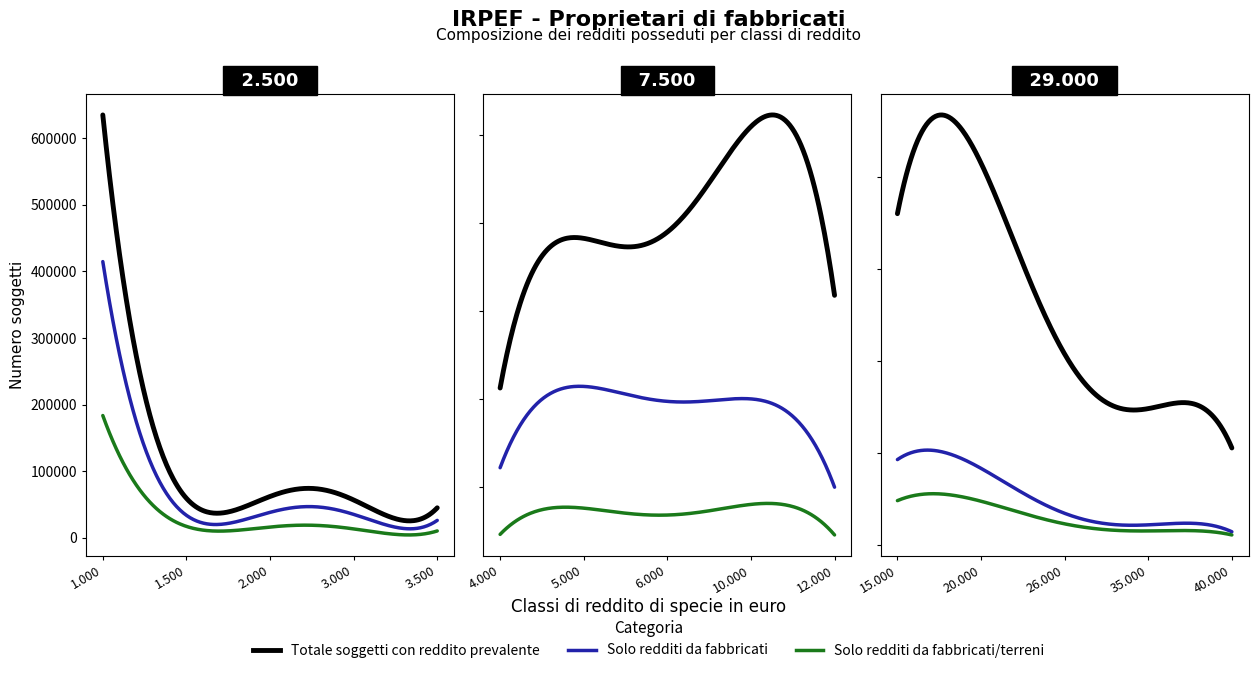

Which series changed the most between da 4.000 a 5.000 and da 29.000 a 35.000?

Totale soggetti con reddito prevalente